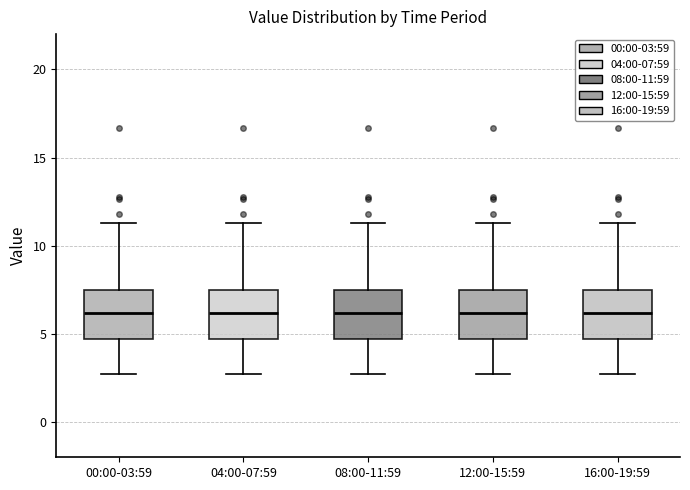

Reading left to right, read every box against the y-axis: the position of its median line, the range the box covers, and the ends of its whiskers. The values are not printed on the chart, so give them approximately, as read against the axis.

00:00-03:59: median 6.0, box 4.5 to 7.5, whiskers 2.5 to 11.5
04:00-07:59: median 6.0, box 4.5 to 7.5, whiskers 2.5 to 11.5
08:00-11:59: median 6.0, box 4.5 to 7.5, whiskers 2.5 to 11.5
12:00-15:59: median 6.0, box 4.5 to 7.5, whiskers 2.5 to 11.5
16:00-19:59: median 6.0, box 4.5 to 7.5, whiskers 2.5 to 11.5